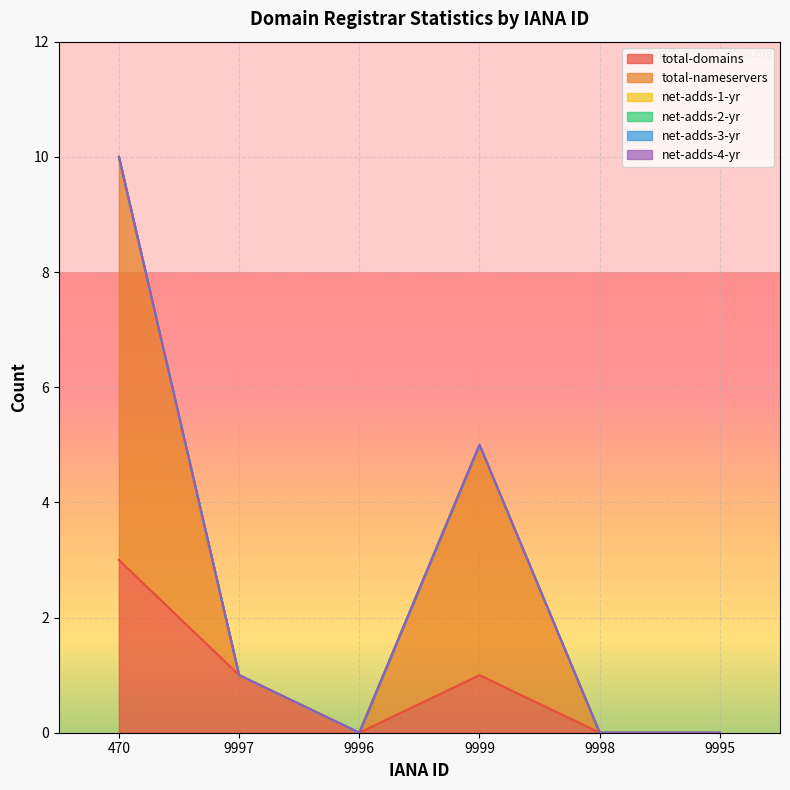

What are all the series names shown in the legend?

total-domains, total-nameservers, net-adds-1-yr, net-adds-2-yr, net-adds-3-yr, net-adds-4-yr